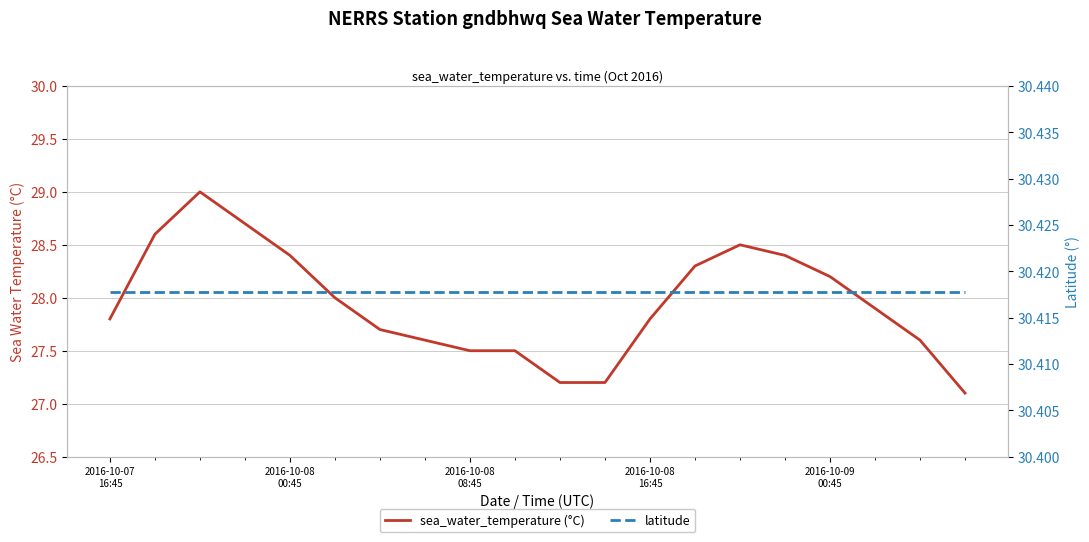

Is the value of latitude at 2016-10-08
00:45 greater than the value of sea_water_temperature (°C) at 17?

Yes